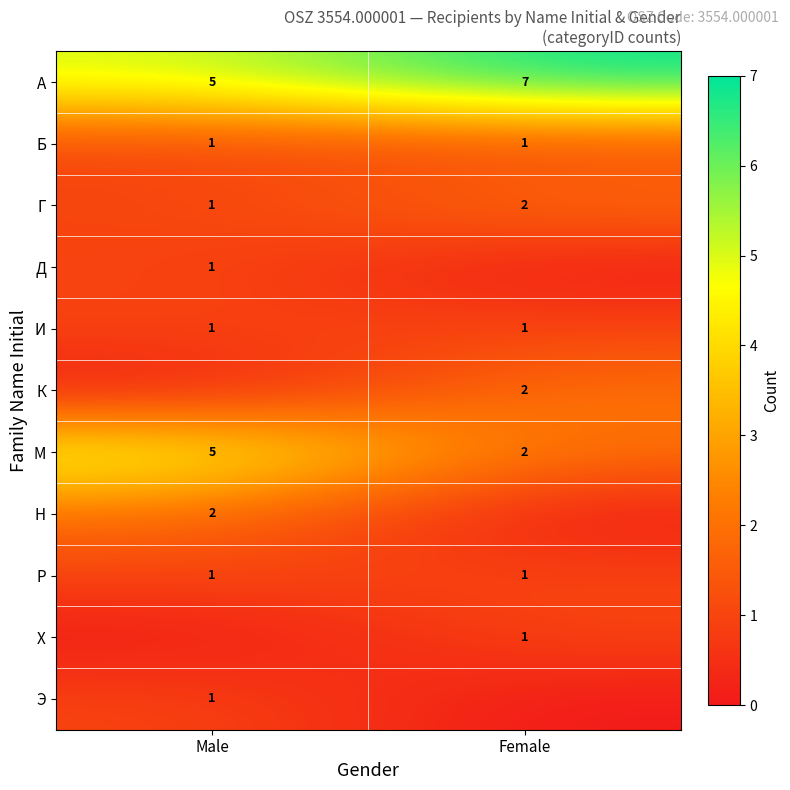

The А series shows 5 at Male. True or false?

True